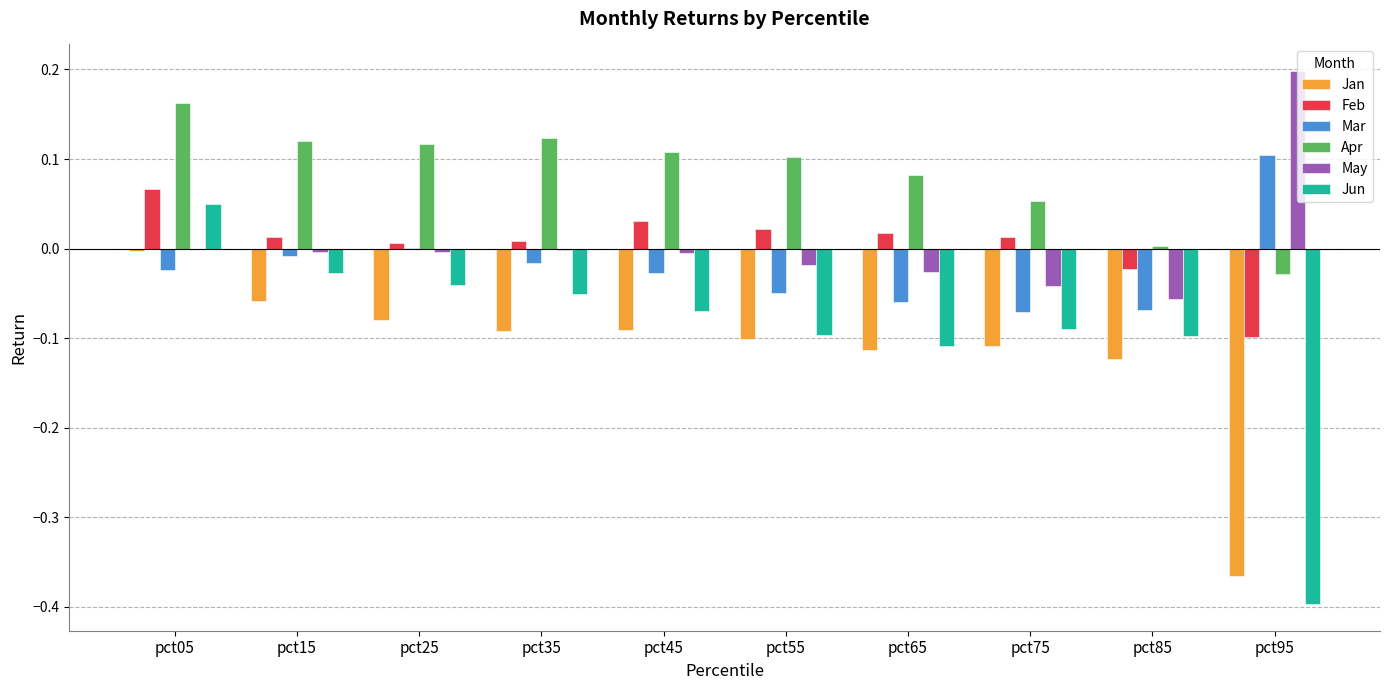

The Jun series shows -0.2 at pct95. True or false?

False